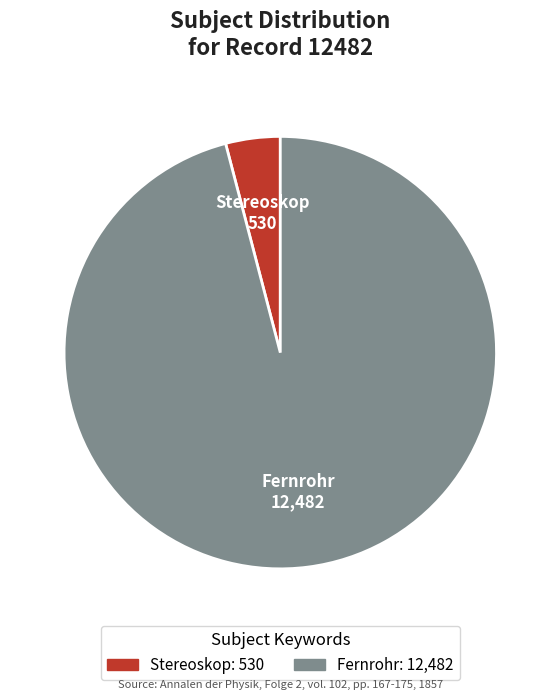

Count the number of slices in the pie.

2